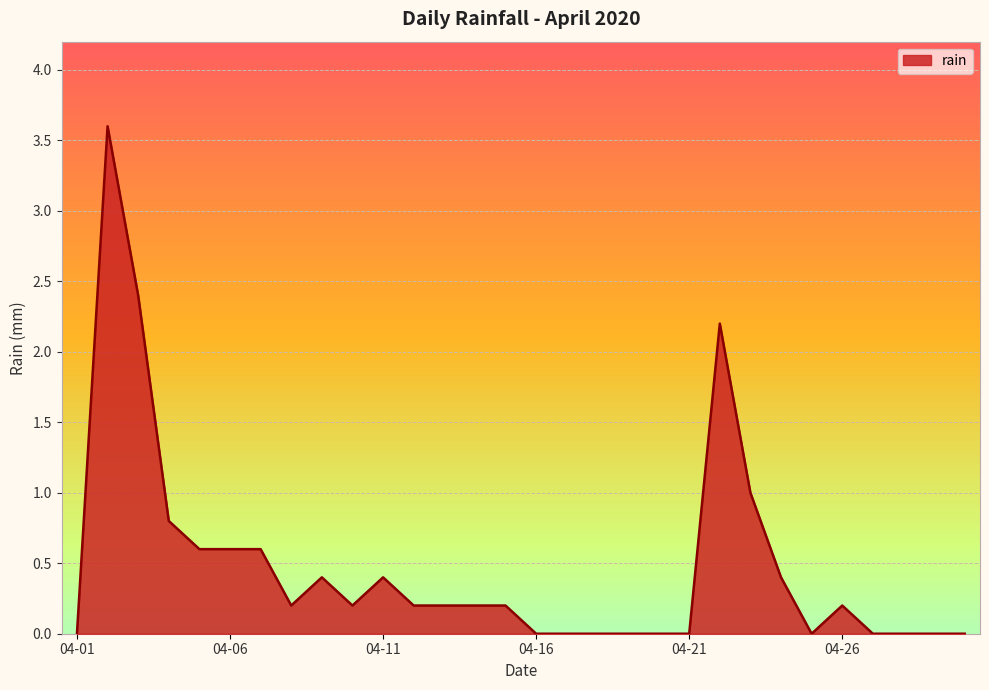

What is the greatest value displayed?

3.6